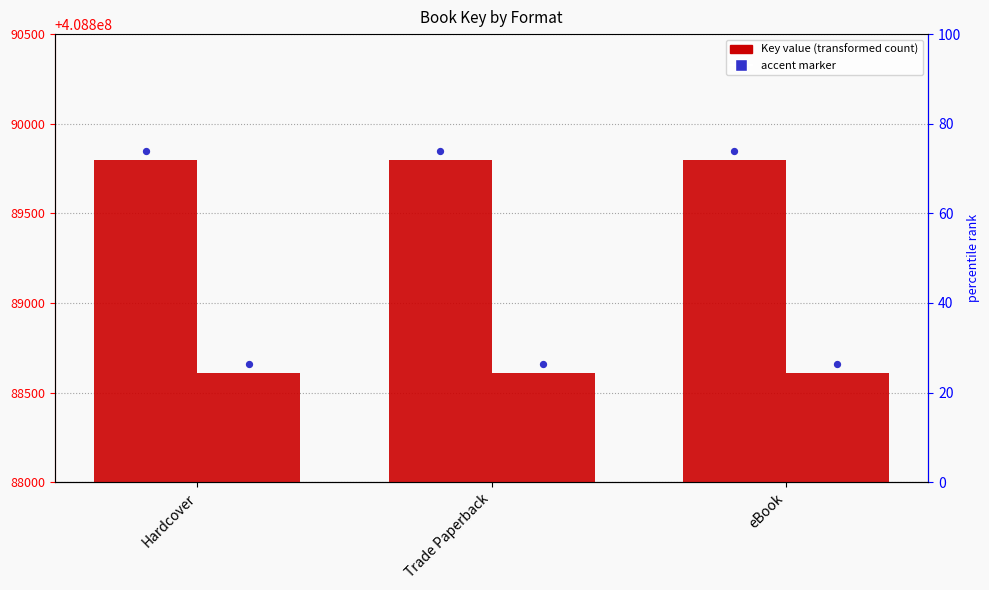

Is the value of Ruby on the Outside at Hardcover greater than the value of Ruby on the Outside (accent) at Hardcover?

No